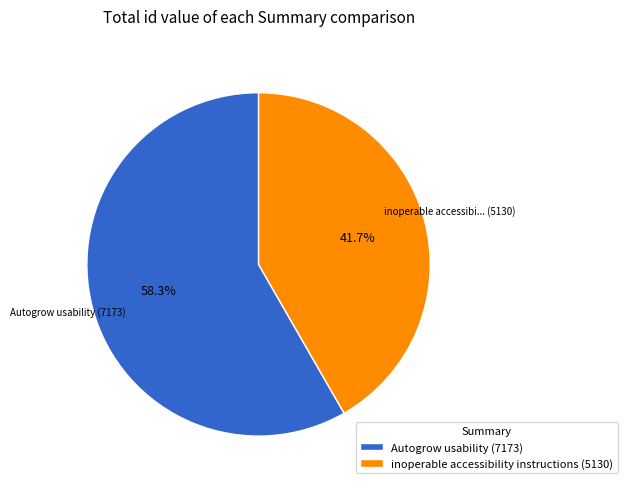

Combined, do inoperable accessibility instructions and Autogrow usability account for over 50%?

Yes